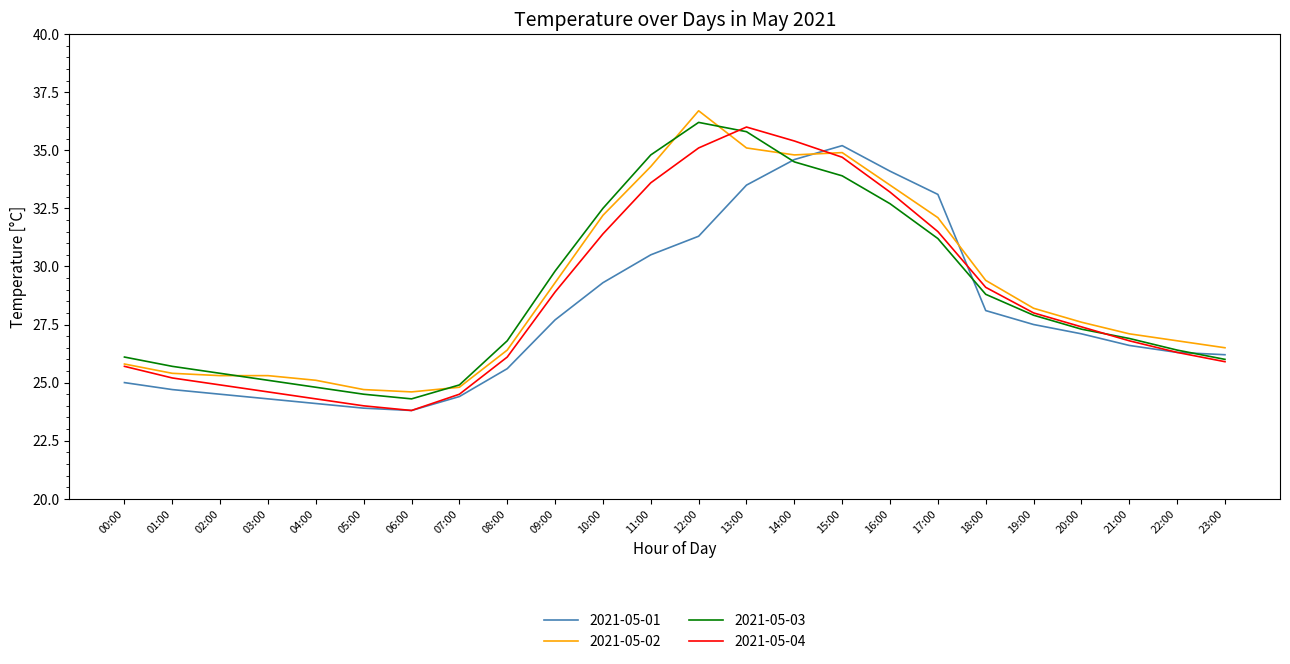

What is the minimum value for 2021-05-02?

24.6